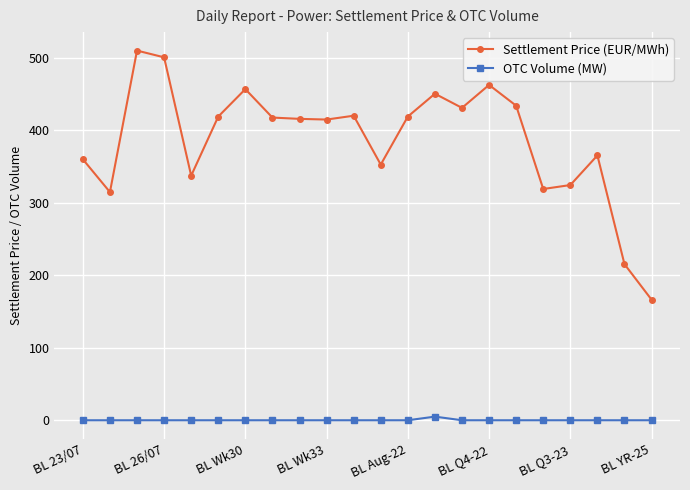

Which series has the largest total across all categories?

Settlement Price (EUR/MWh)